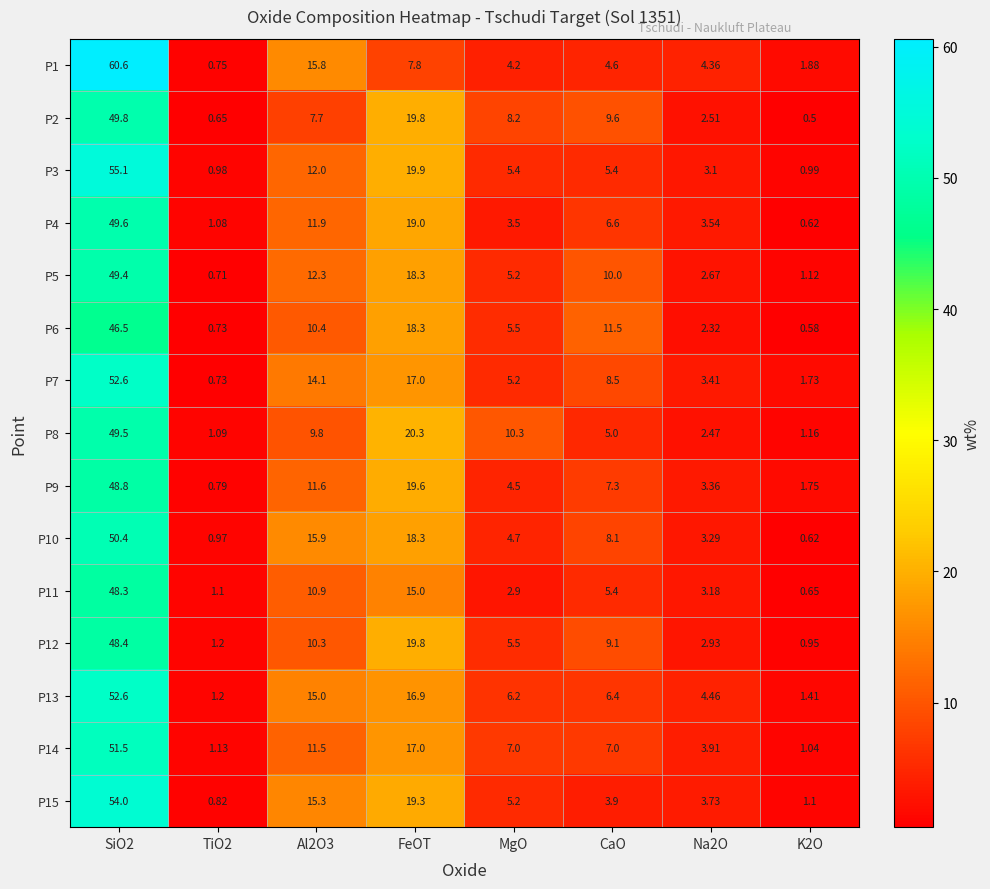

Is the value of P2 at TiO2 greater than the value of P14 at TiO2?

No